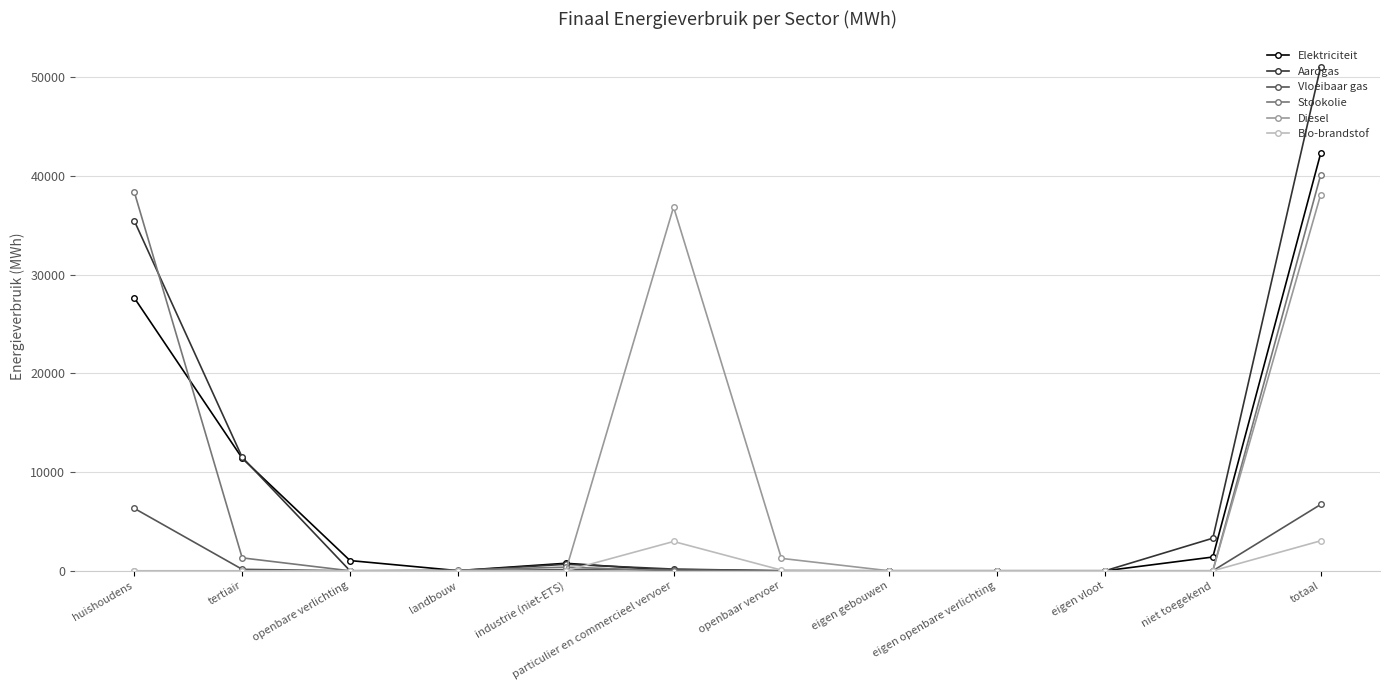

Which series has the largest range (max minus min)?

Aardgas